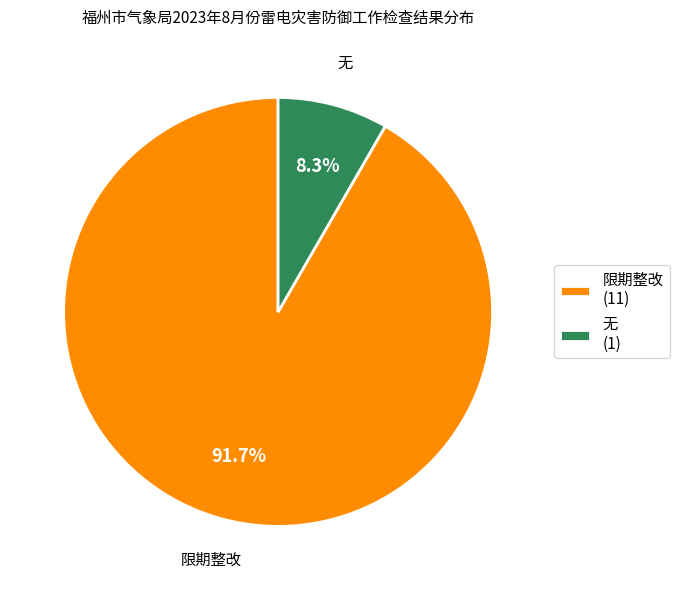

How many segments does this pie chart have?

2